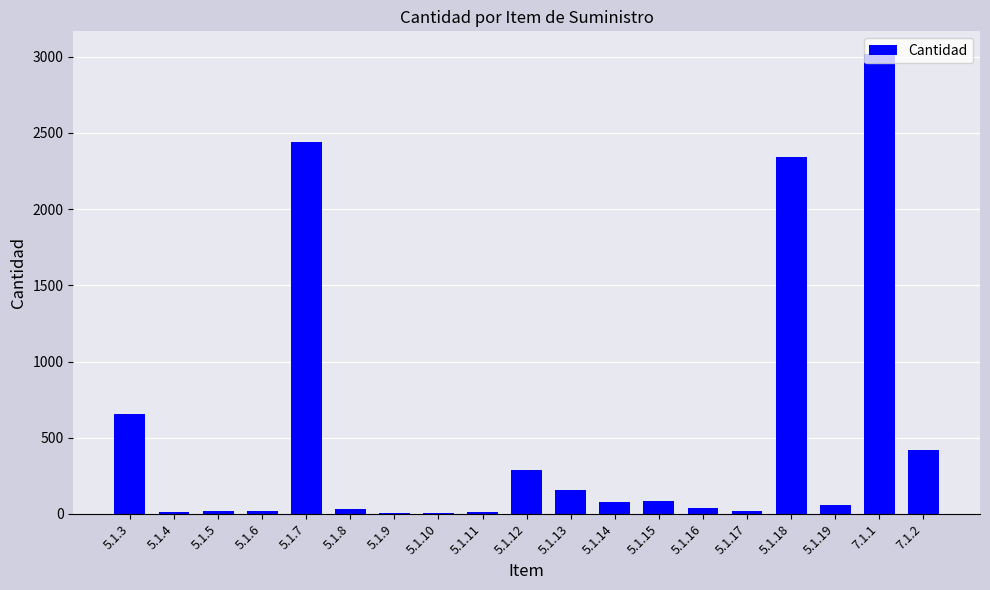

Is it true that the value at 7.1.1 is 1342.8?

False